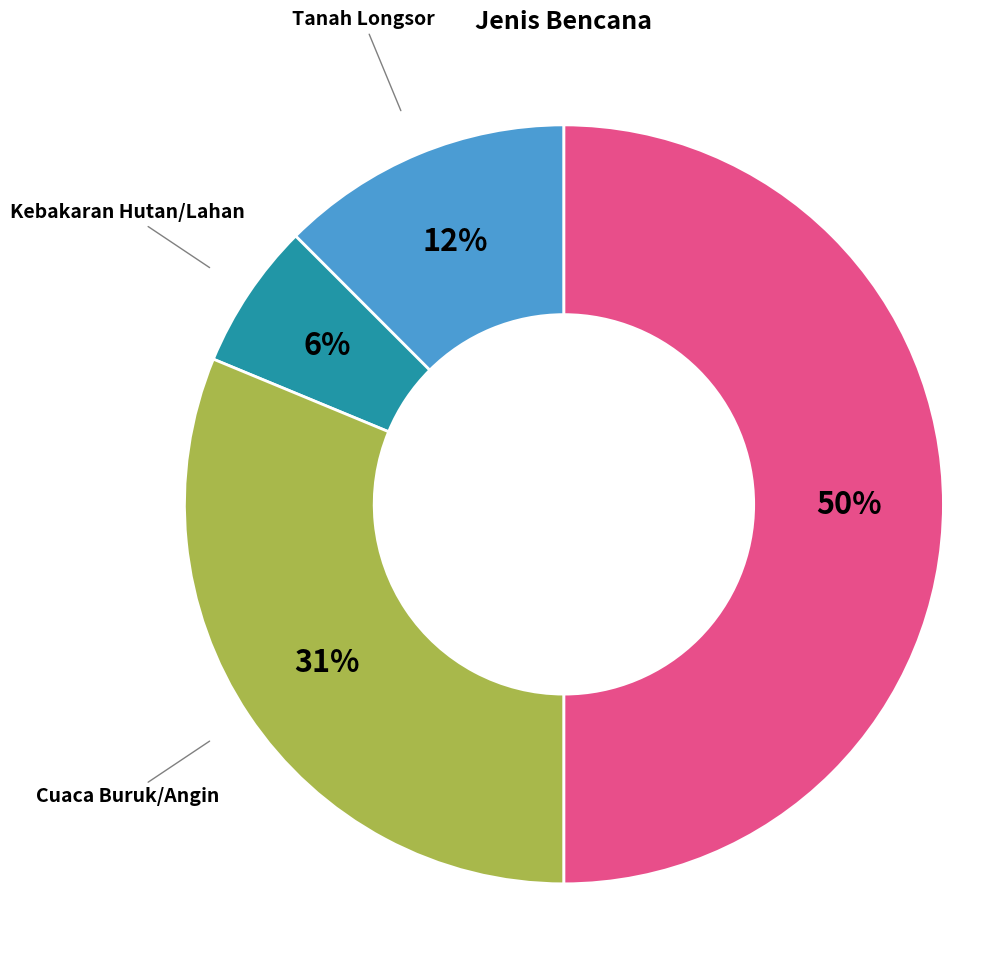

To the nearest percent, what is the difference between the largest and smallest slice percentages?

44%